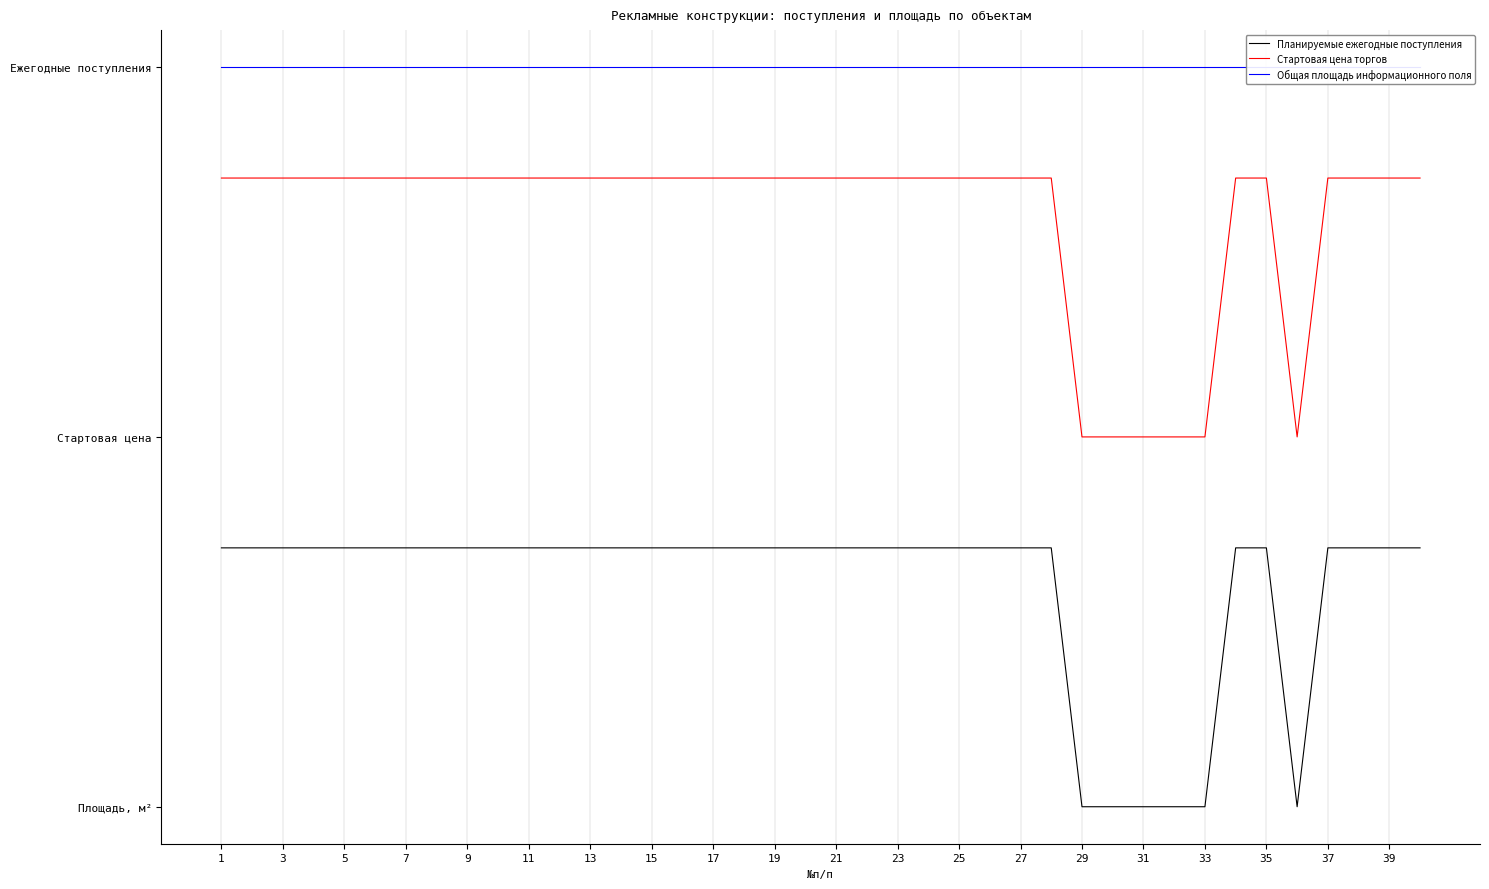

What are all the series names shown in the legend?

Планируемые ежегодные поступления, Стартовая цена торгов, Общая площадь информационного поля